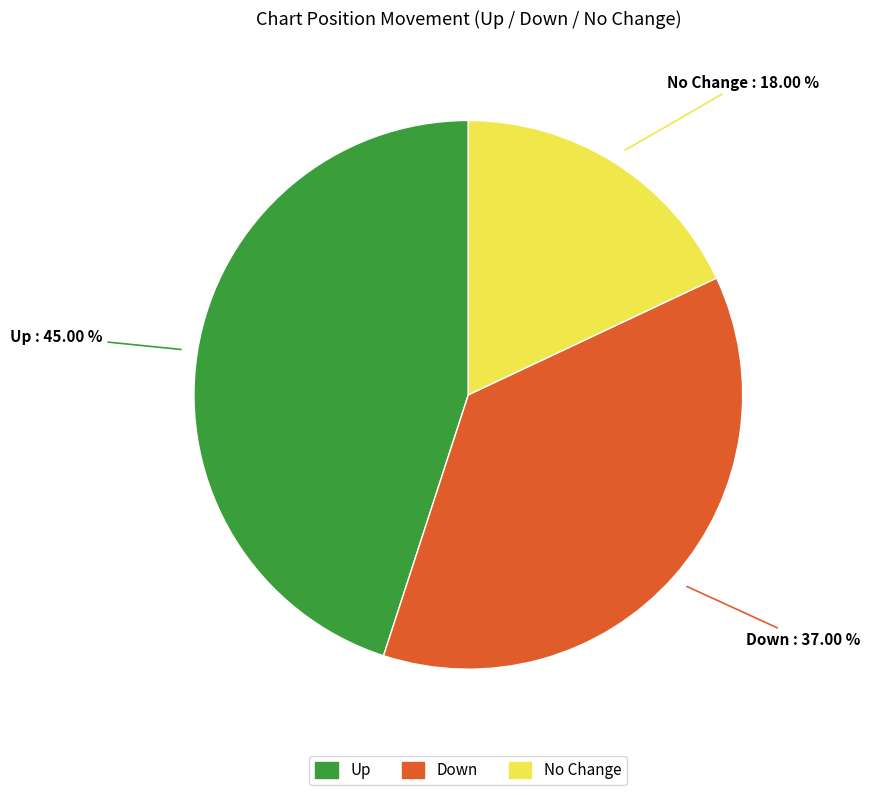

Is there a majority slice in this chart?

No